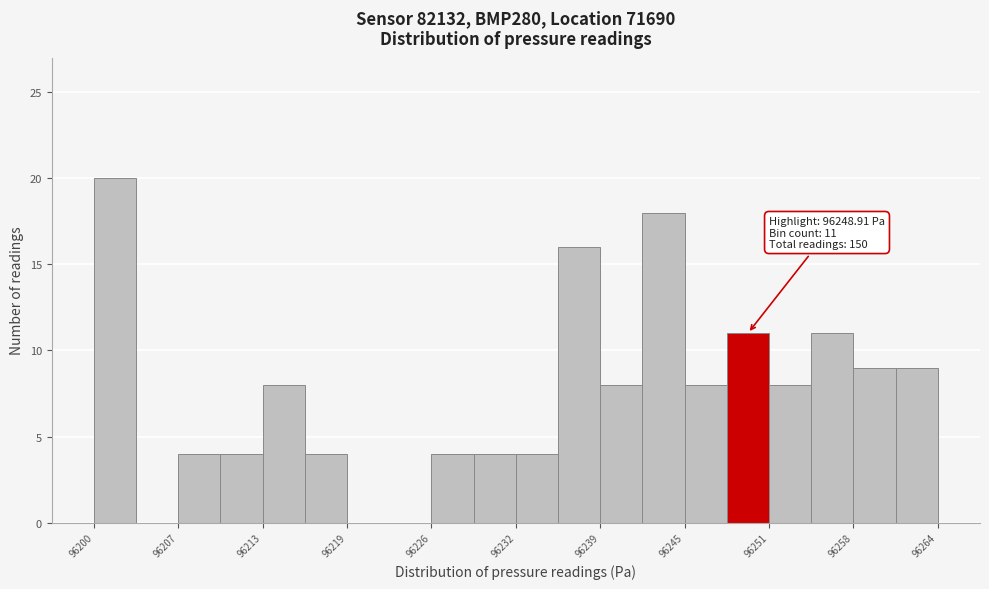

Read against the x-axis, roughly where is the centre of the tallest bar?

96202